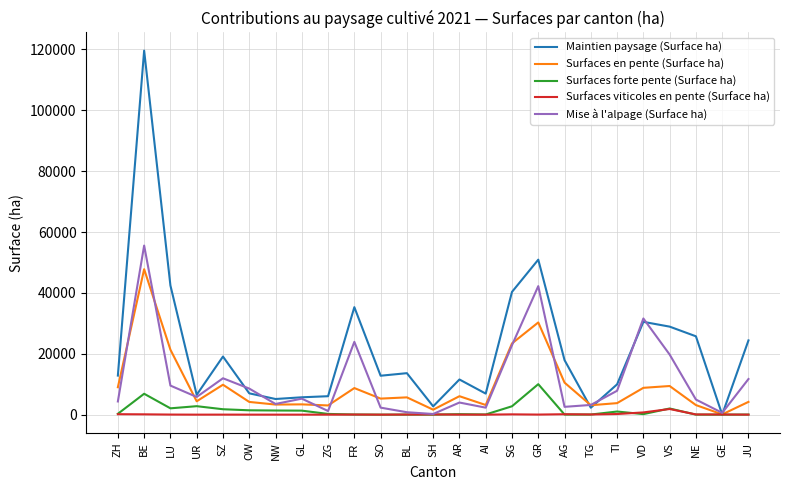

Is this an area chart (filled region under the line)?

No